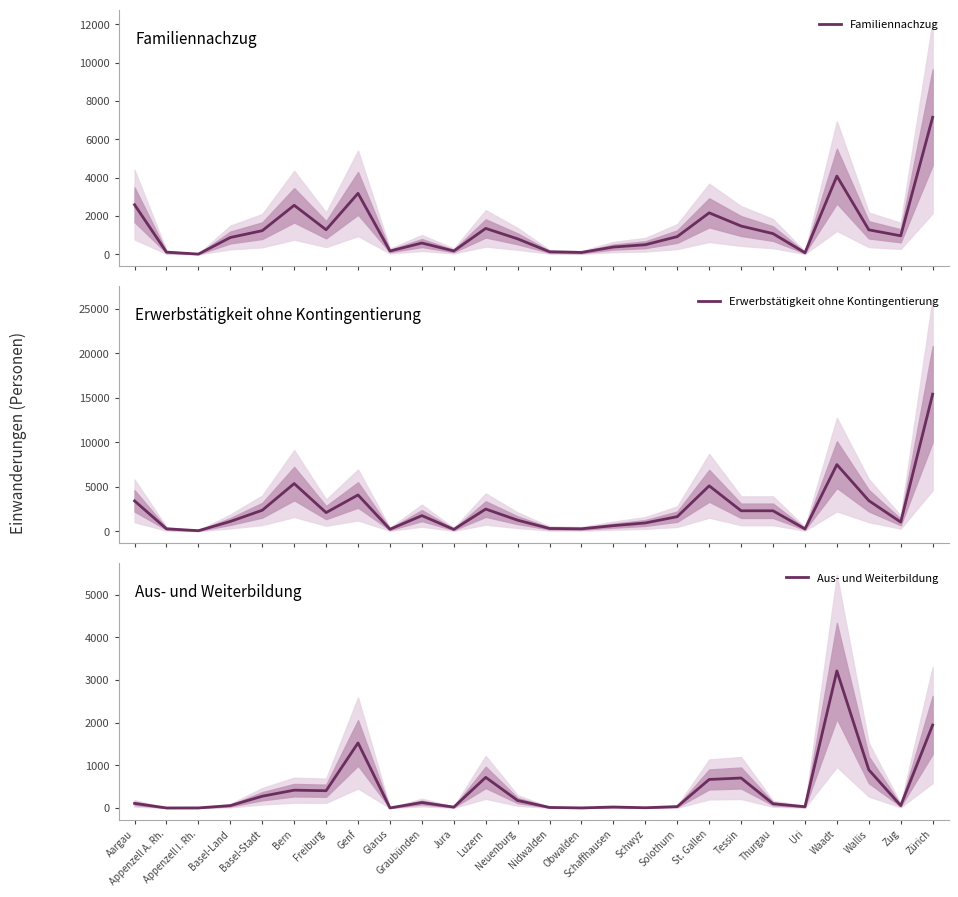

How many data points in Erwerbstätigkeit ohne Kontingentierung are less than 1769?

13